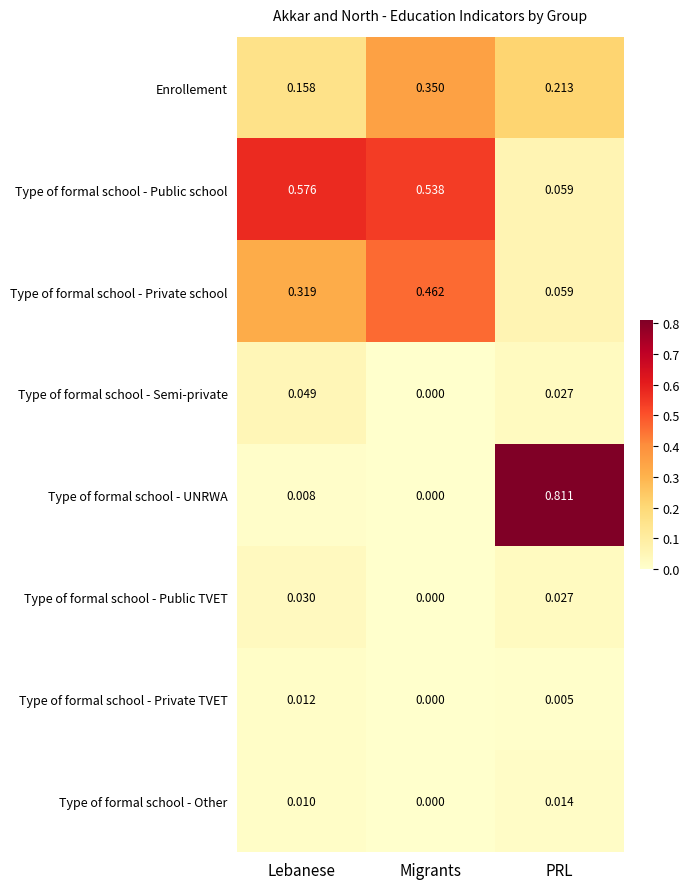

At which label is Type of formal school - Semi-private closest to 0?

Migrants